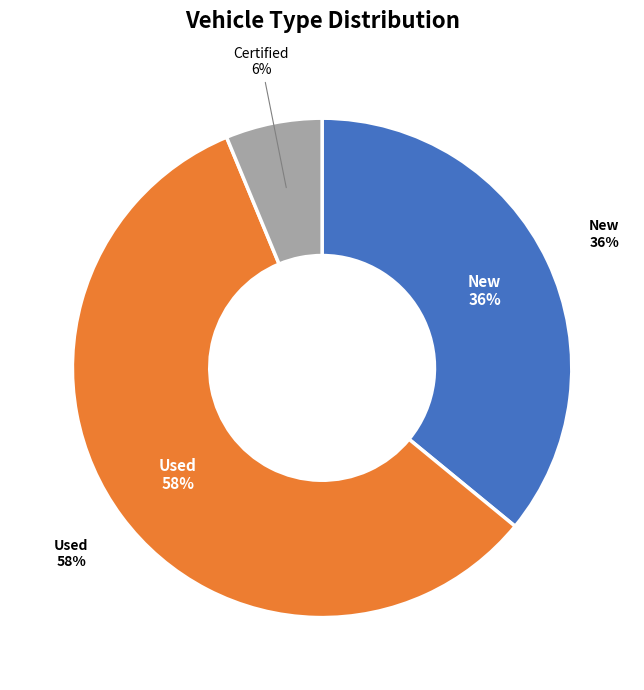

How many segments does this pie chart have?

3